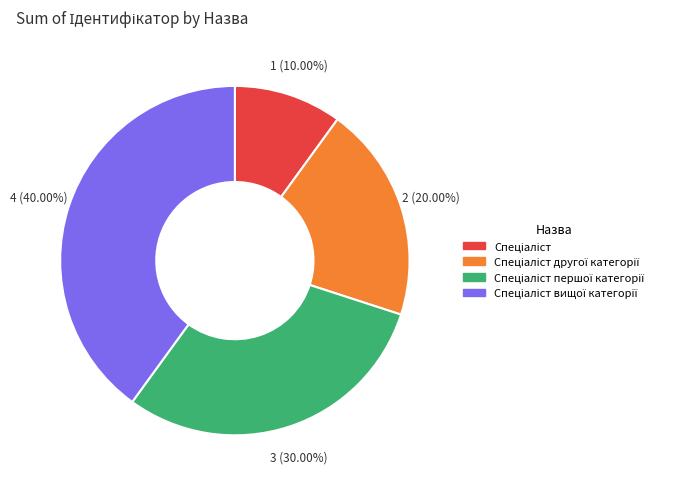

Does any single category account for the majority?

No